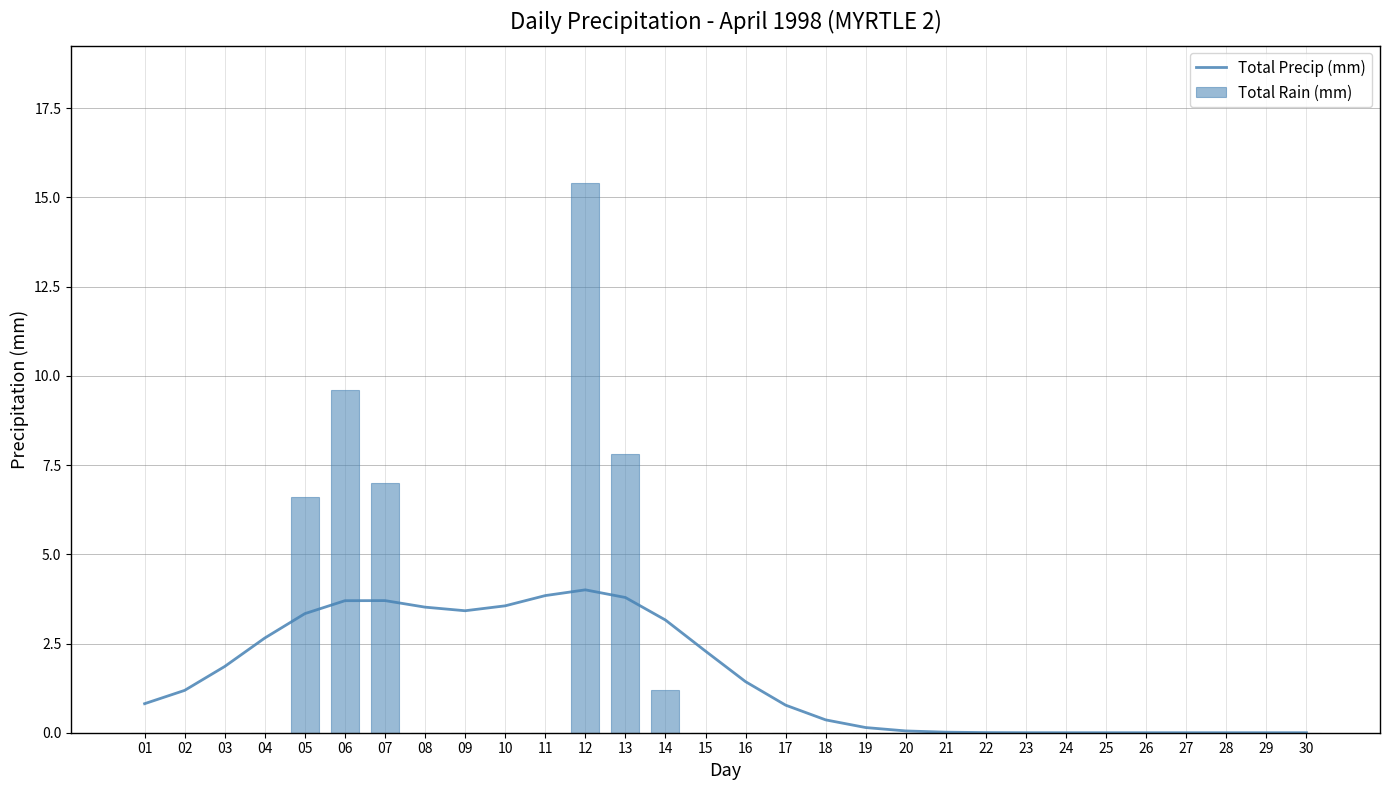

What is the difference between the Total Precip (mm) values at 08 and 18?

3.2